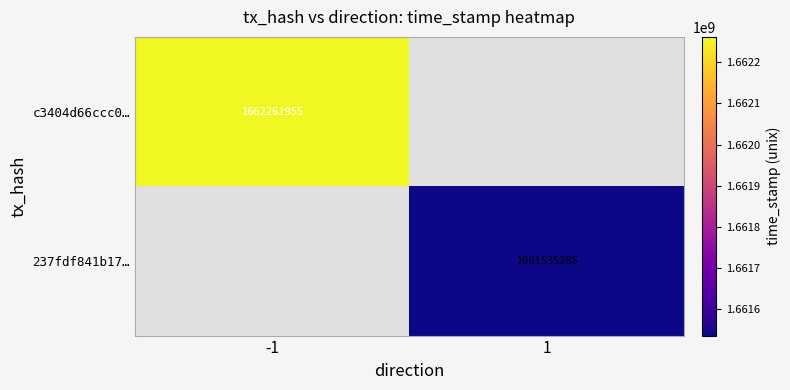

Is it true that 237fdf841b17… equals 1661535285 at 1?

True